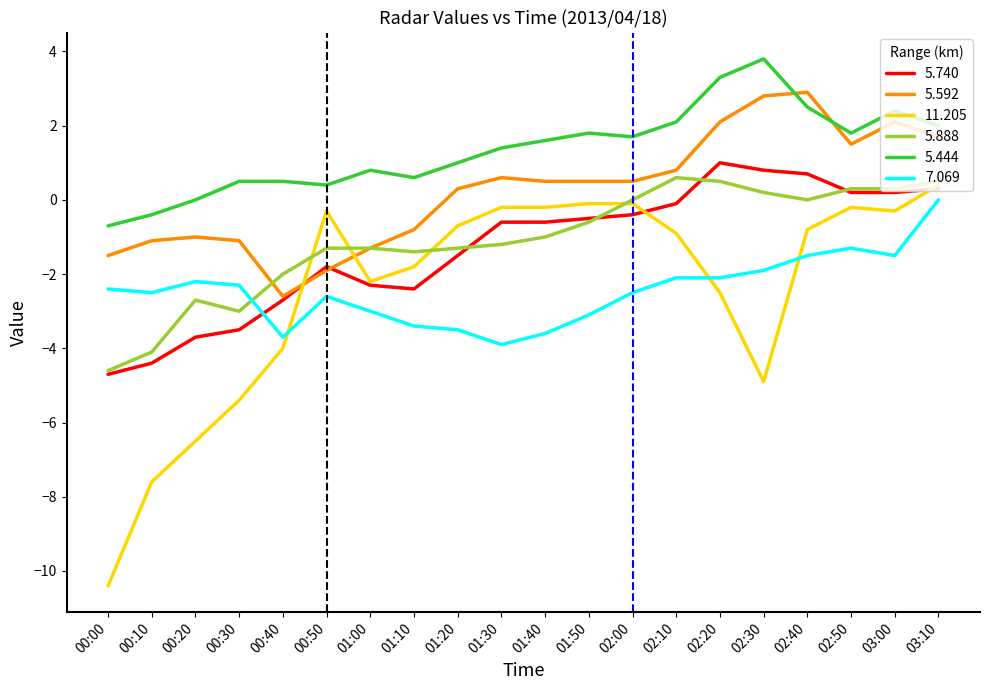

True or false: 11.205 and 5.444 intersect in this chart.

False